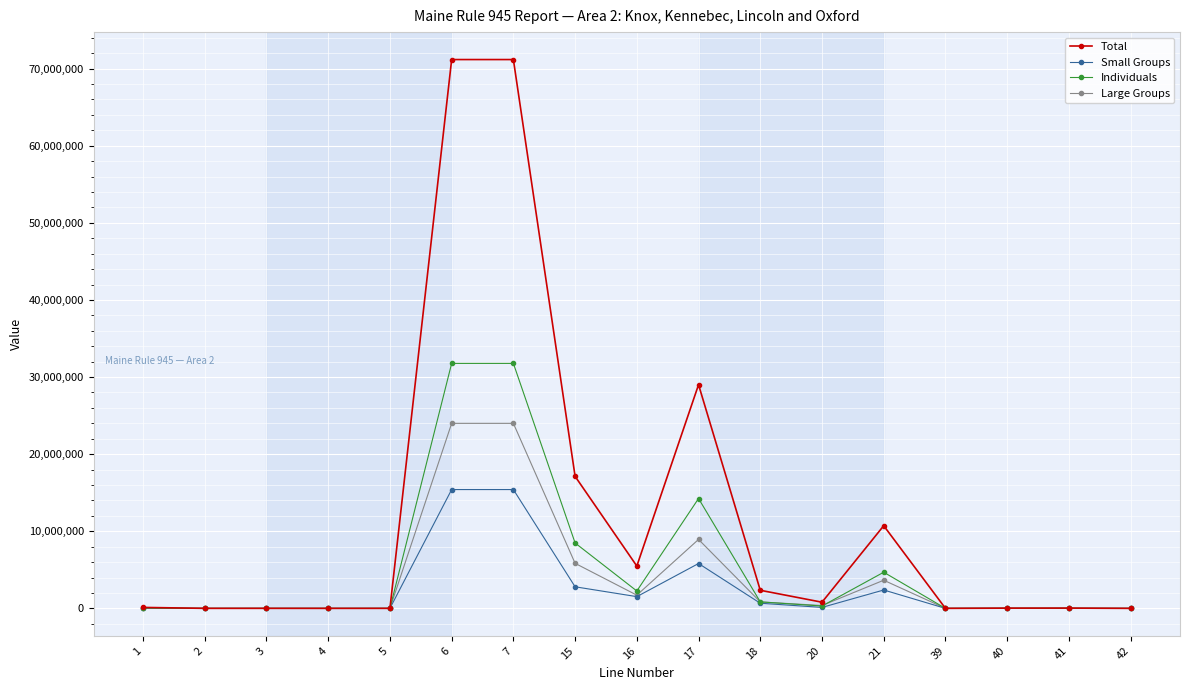

What are all the series names shown in the legend?

Total, Small Groups, Individuals, Large Groups